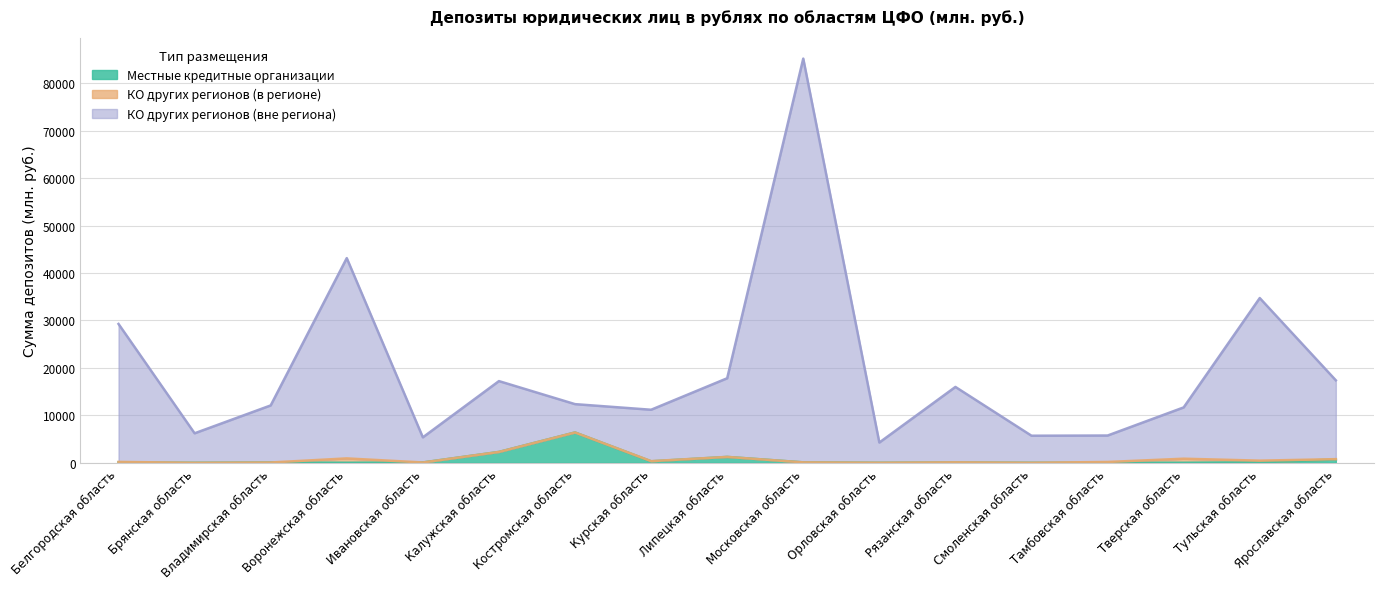

At which category does КО других регионов (вне региона) reach its first local valley?

Брянская область